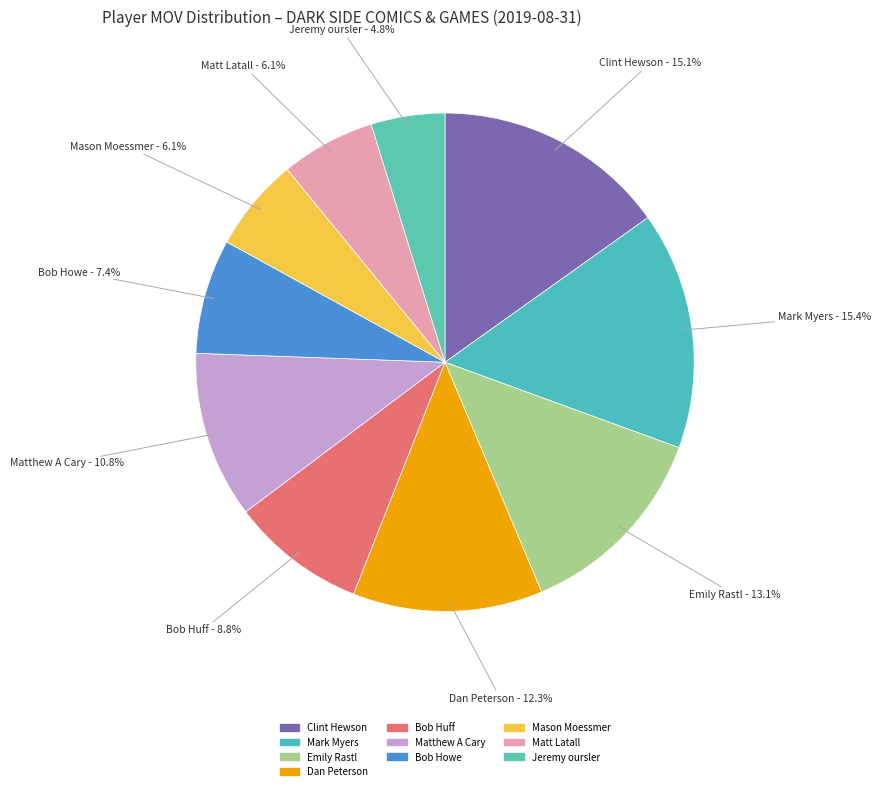

To the nearest percent, what is the difference between the largest and smallest slice percentages?

11%